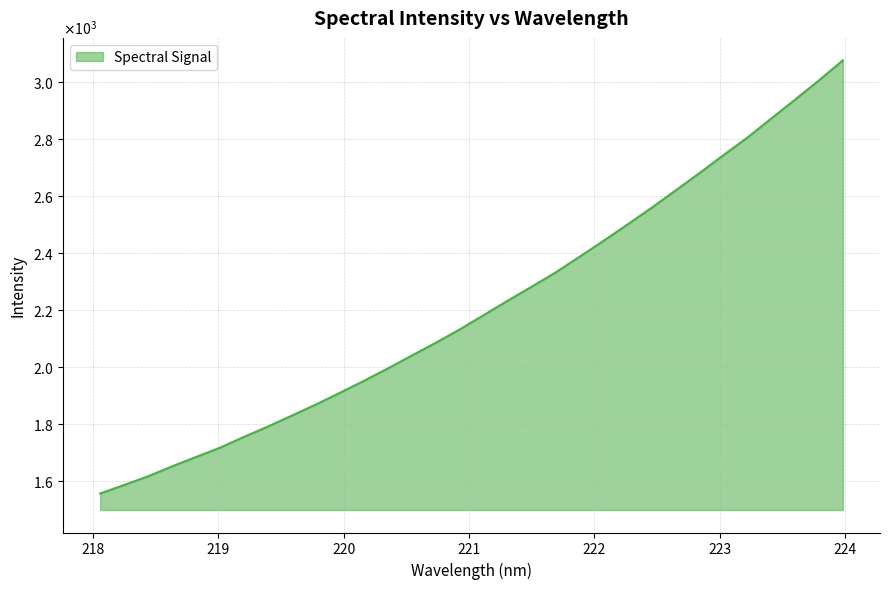

Is this an area chart (filled region under the line)?

Yes